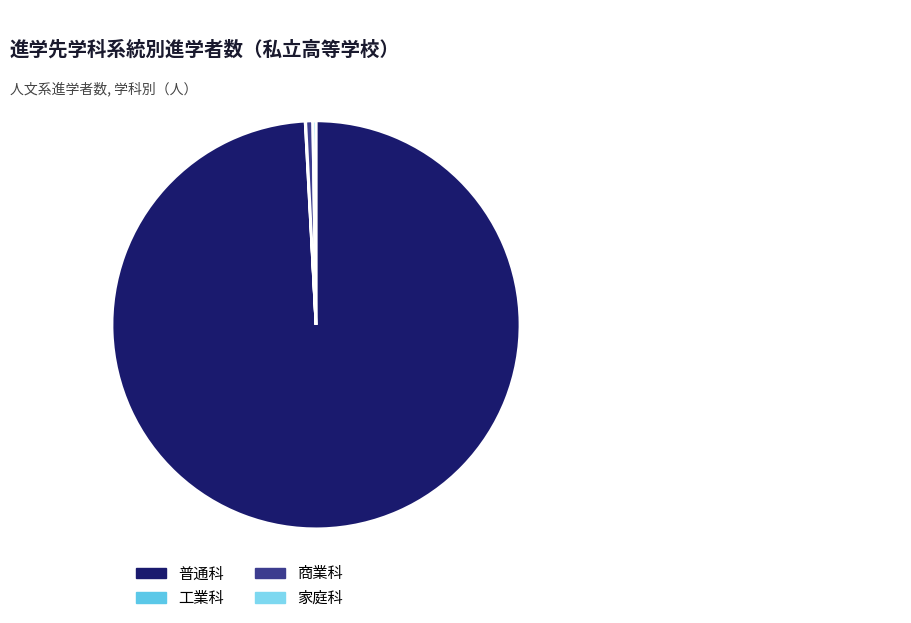

Count the number of slices in the pie.

4